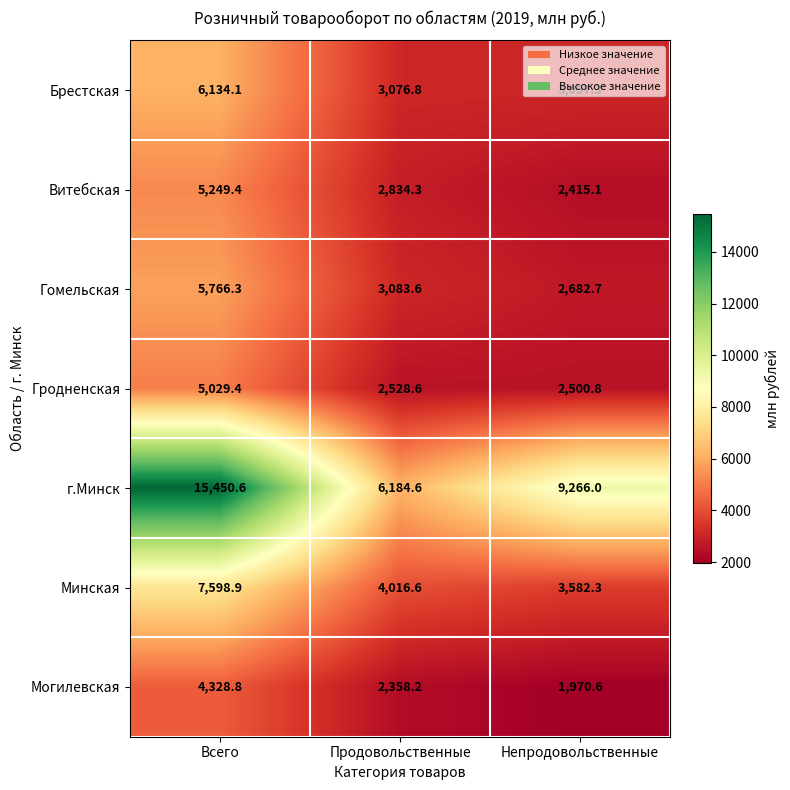

True or false: Гомельская has a value of 8090.8 at Всего.

False